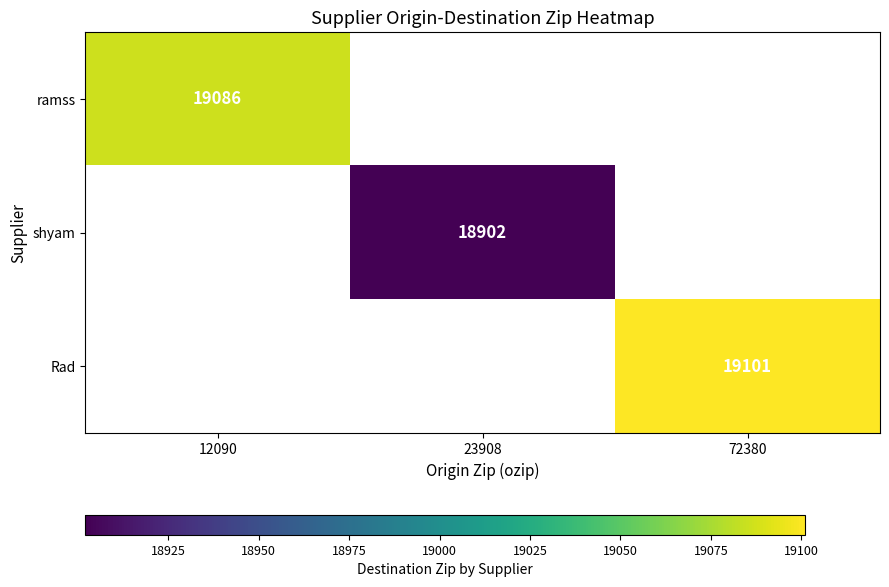

The value of shyam at 23908 is 9070. True or false?

False